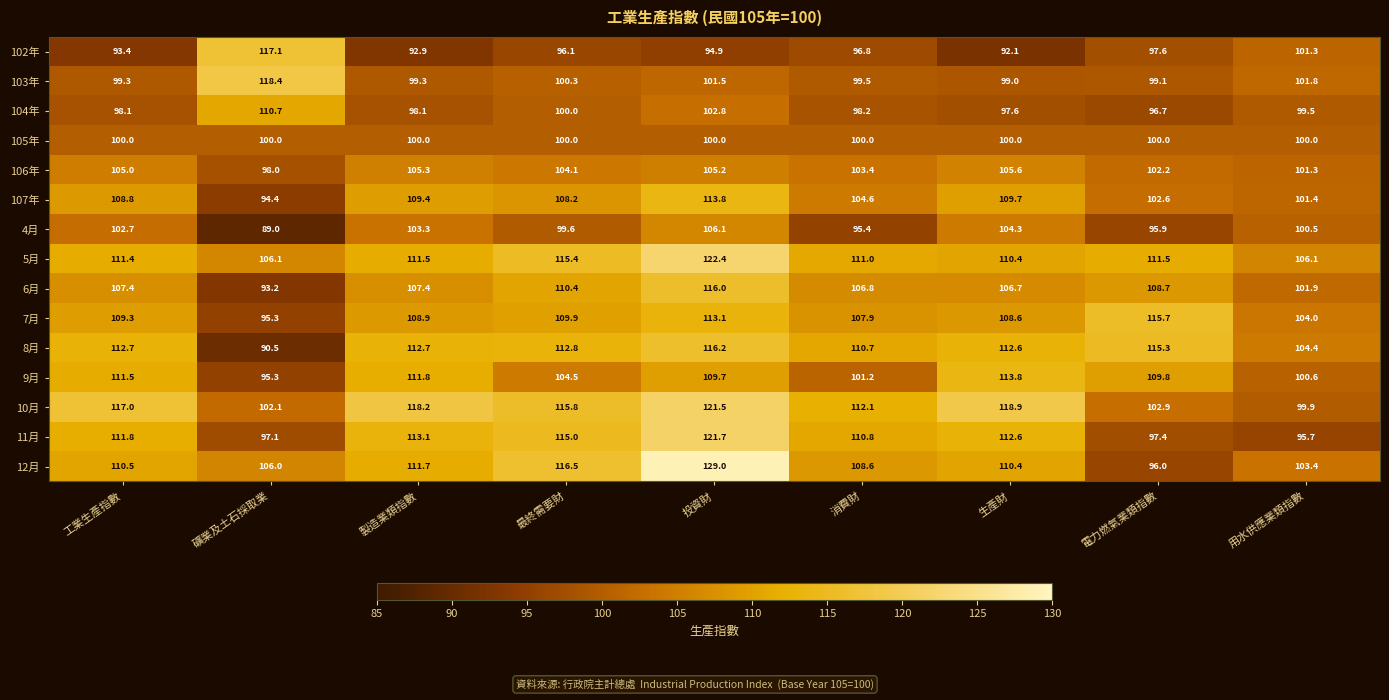

Is it true that 7月 equals 115.7 at 電力燃氣業類指數?

True